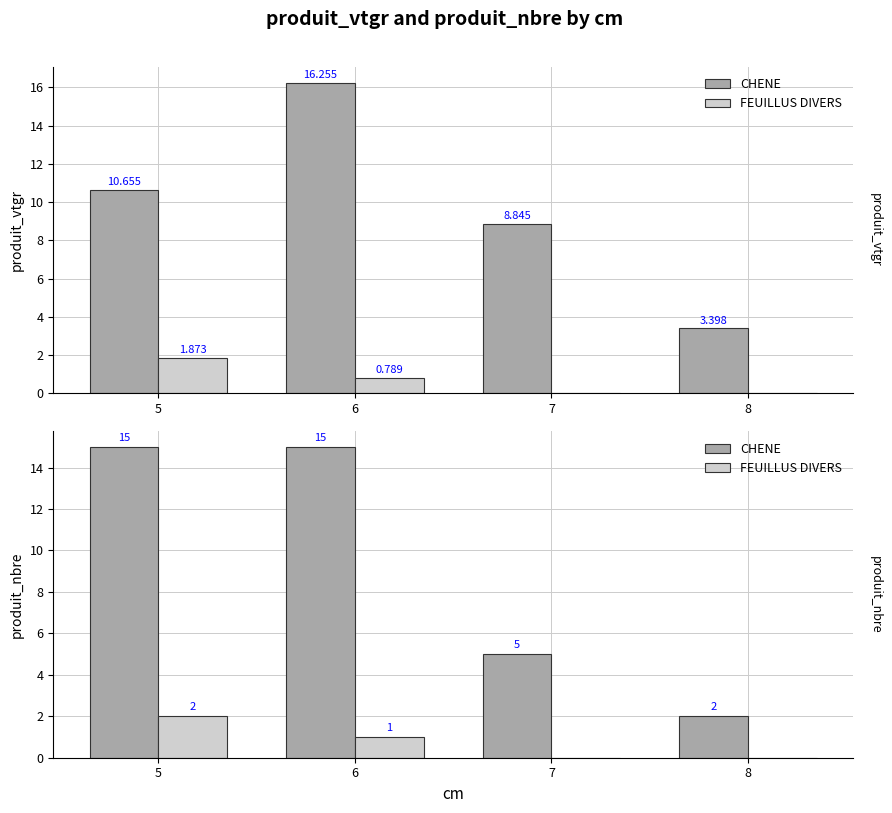

Rank the series at 6 from highest to lowest value.

CHENE, FEUILLUS DIVERS